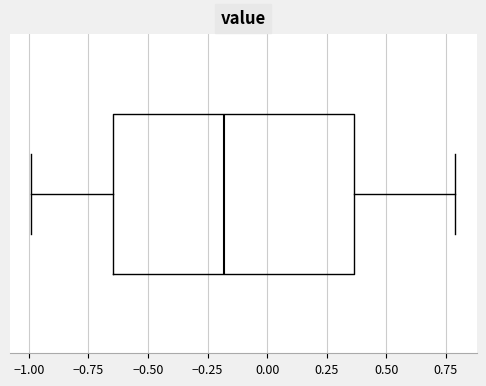

Transcribe this box plot: give where the median line is, the range the box spans, and where the two whiskers end, as read against the x-axis. The values are not printed on the chart, so give them approximately, as read against the axis.

median -0.20, box -0.65 to 0.35, whiskers -1.00 to 0.80